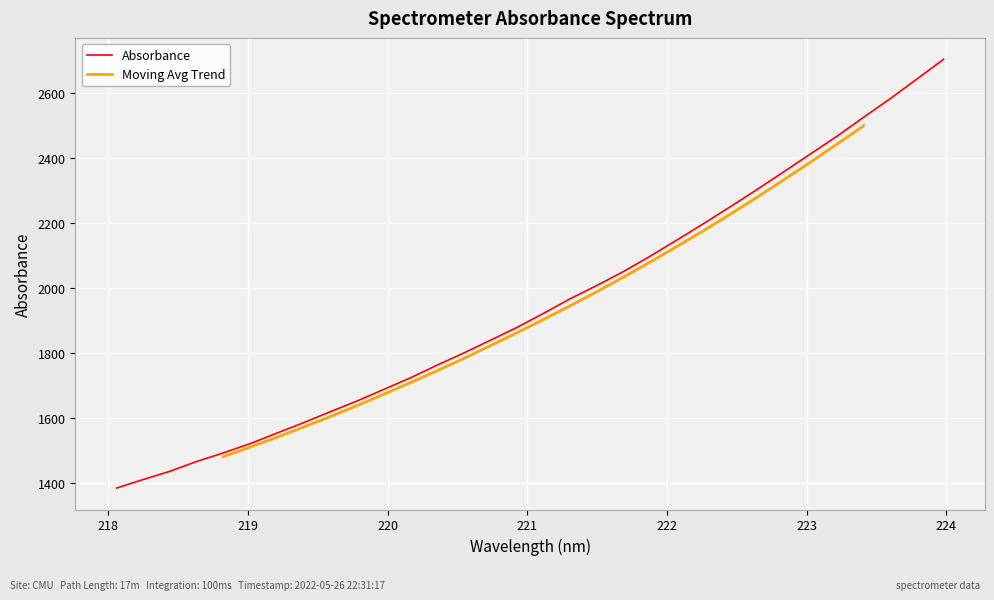

Count the number of values greater than 1922.

16